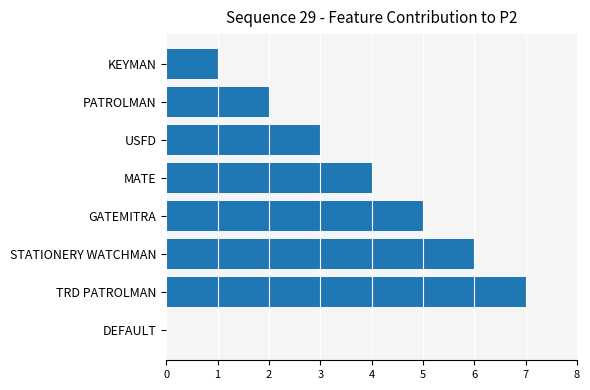

Count the number of data series in this chart.

1